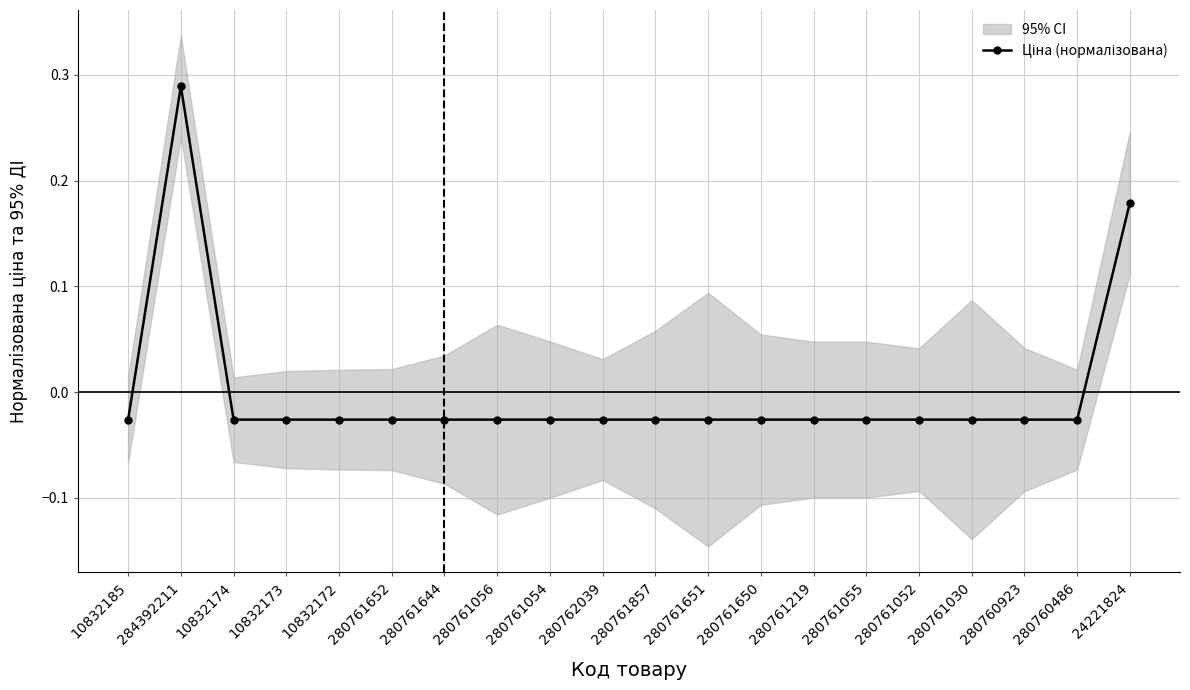

The chart shows a value of -0.0 at 280760486. True or false?

False